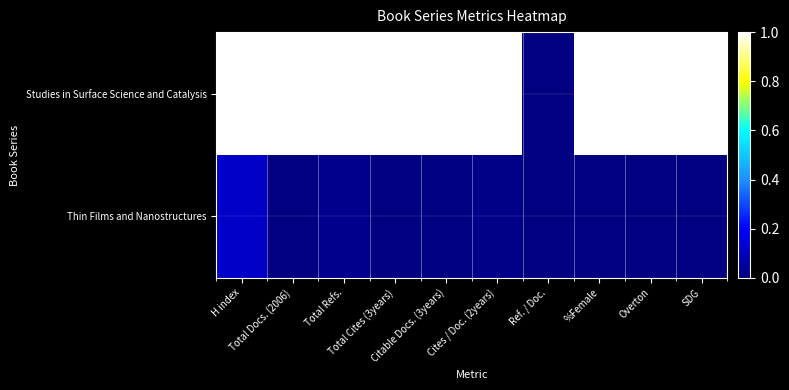

Rank the series at Total Refs. from highest to lowest value.

Studies in Surface Science and Catalysis, Thin Films and Nanostructures